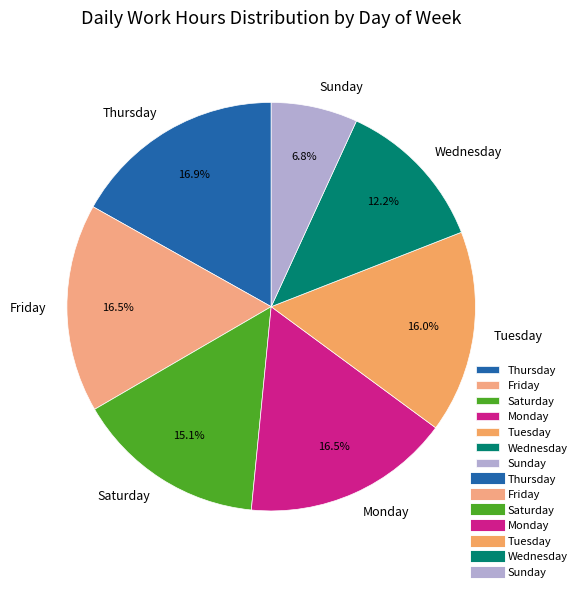

What is the ratio of the value at Wednesday to the value at Friday?

0.7